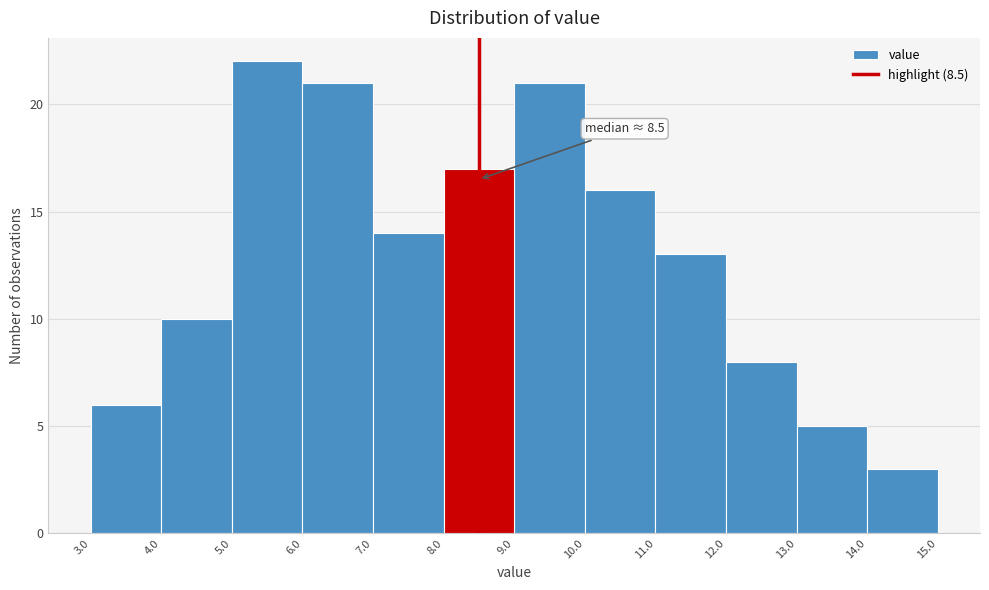

Over which range of the x-axis is the bar tallest?

5.0 to 6.0